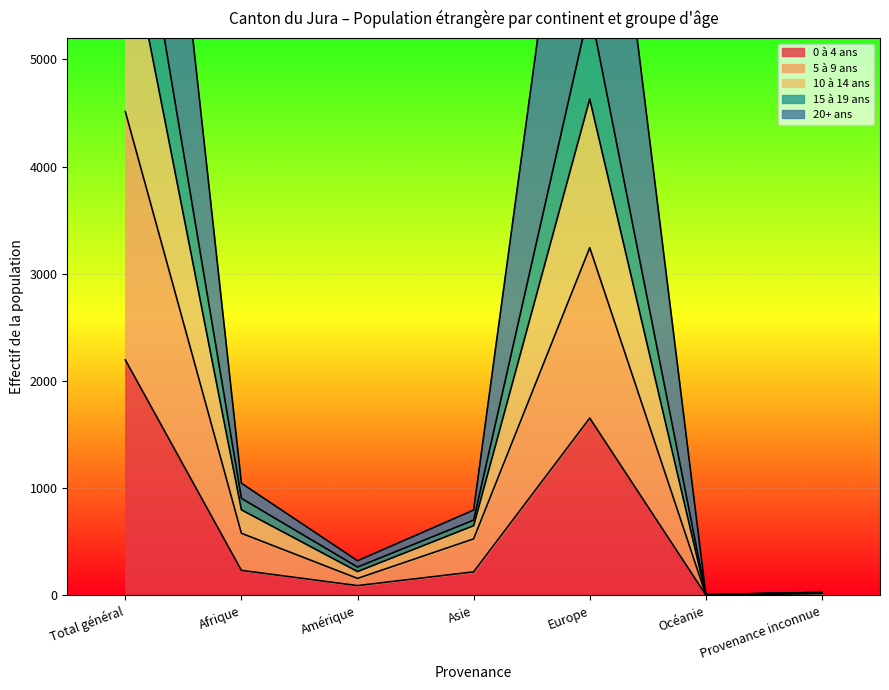

What position from the left is Amérique?

3